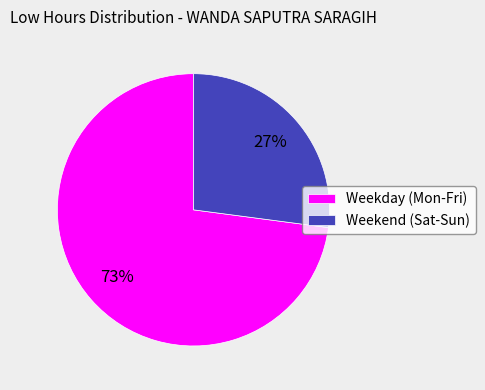

Does any single category account for the majority?

Yes